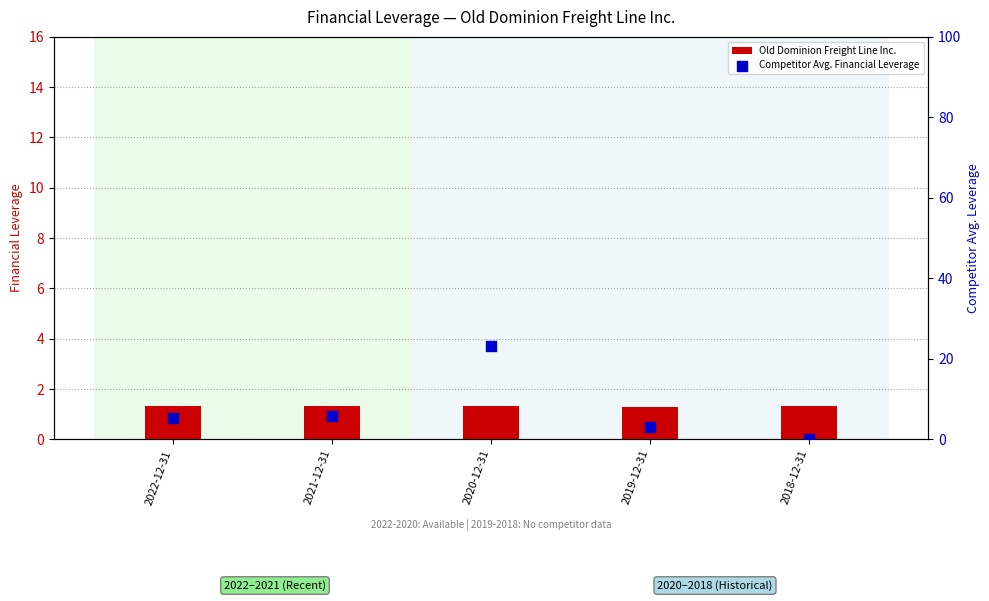

Which series has the widest spread of Y values?

Competitor Avg. Financial Leverage